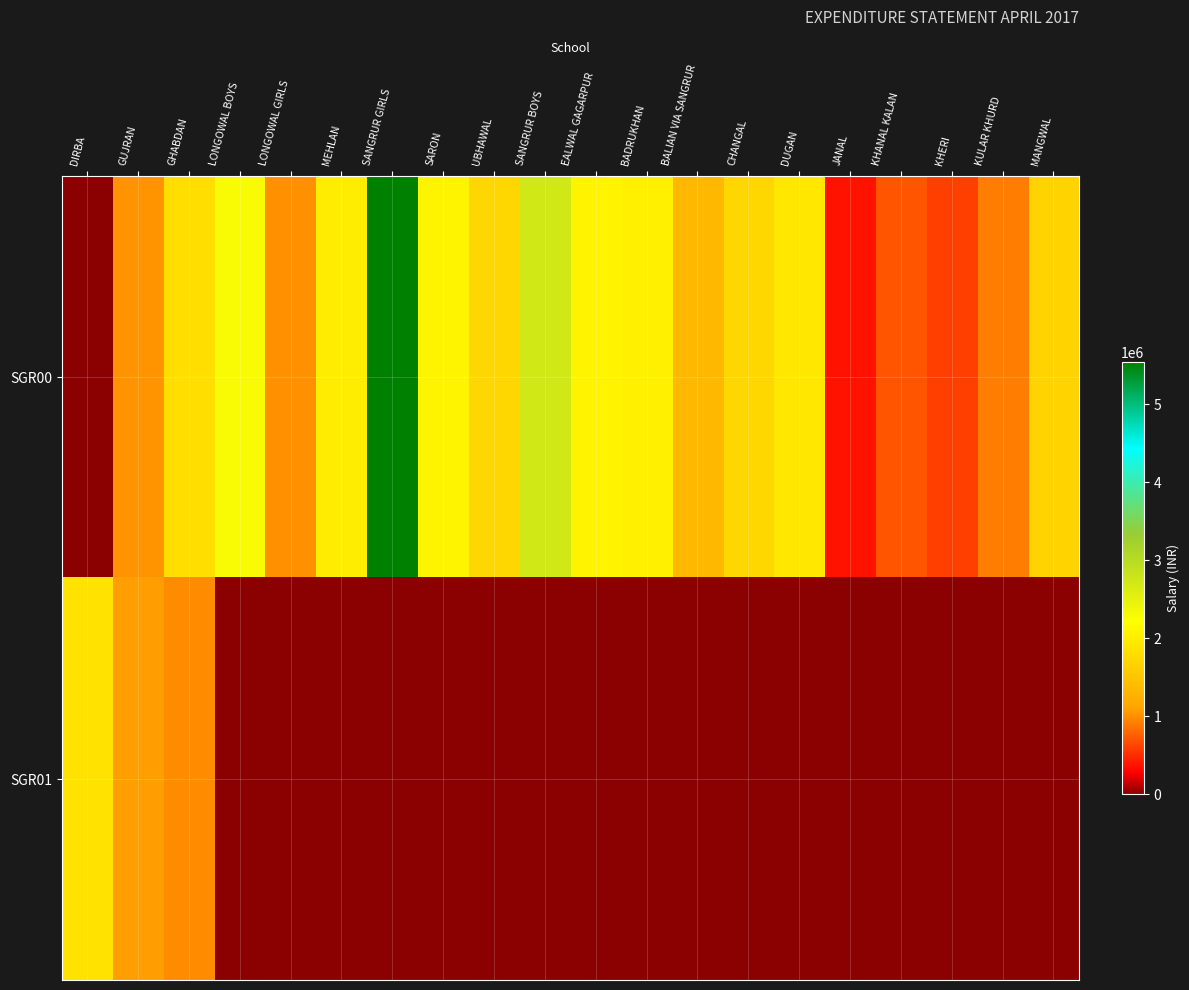

Which series has the widest spread of values?

SGR00